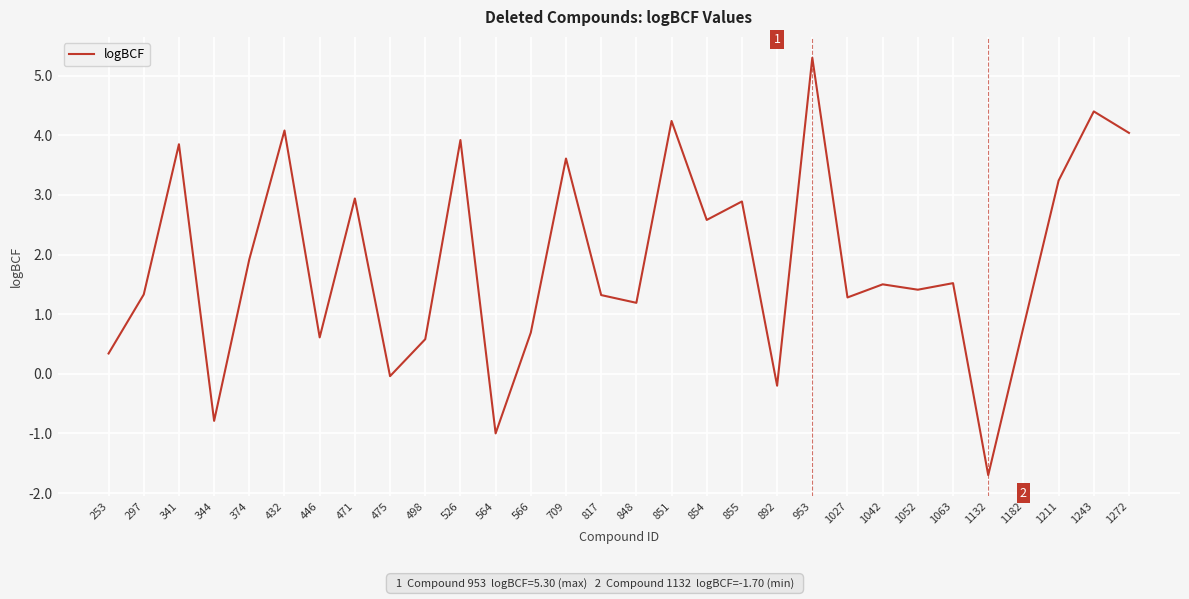

True or false: the data has more than 0 interior local peaks.

True